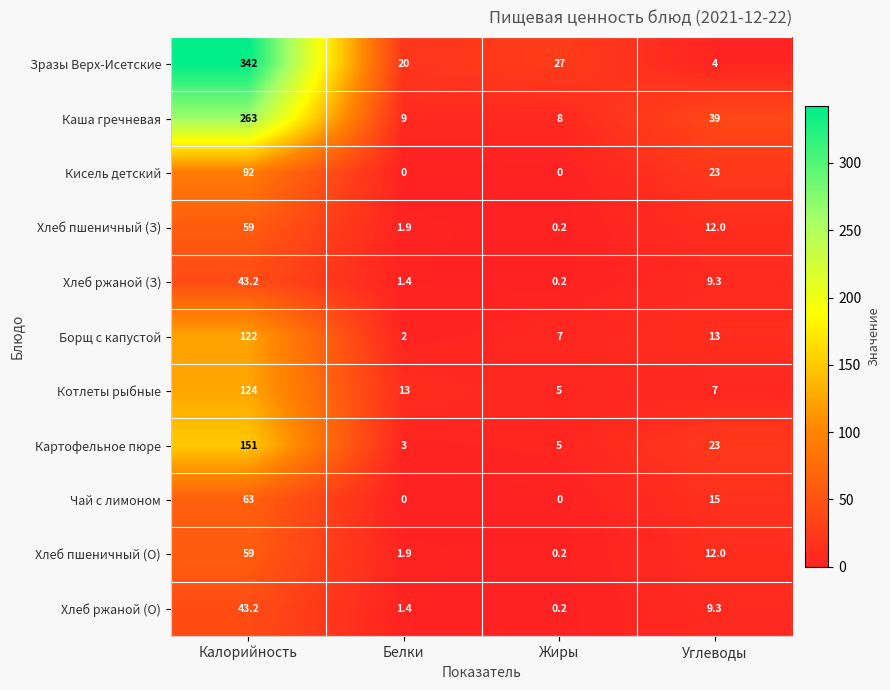

What is the average value of the Картофельное пюре series?

45.5